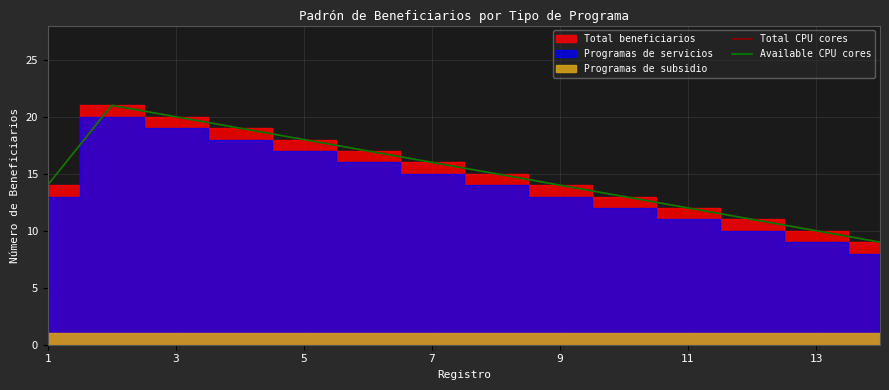

How many lines are shown in the chart?

2